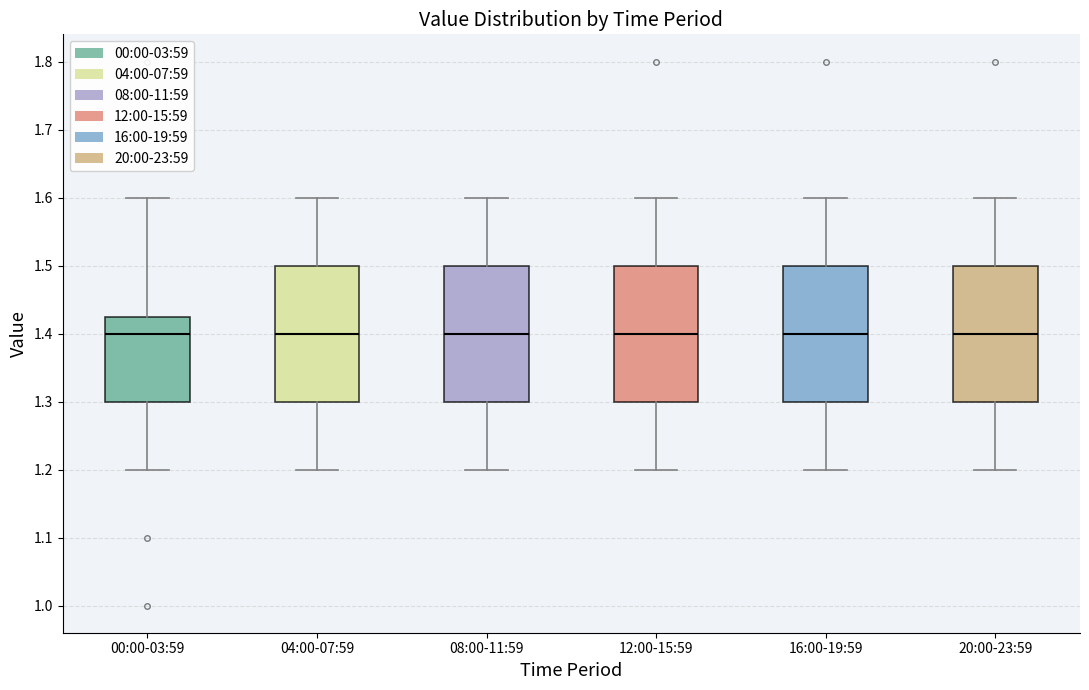

Reading left to right, transcribe this box plot: for each box, give where its median line is, the range the box spans, and where its two whiskers end, as read against the y-axis. The values are not printed on the chart, so give them approximately, as read against the axis.

00:00-03:59: median 1.40, box 1.30 to 1.43, whiskers 1.20 to 1.60
04:00-07:59: median 1.40, box 1.30 to 1.50, whiskers 1.20 to 1.60
08:00-11:59: median 1.40, box 1.30 to 1.50, whiskers 1.20 to 1.60
12:00-15:59: median 1.40, box 1.30 to 1.50, whiskers 1.20 to 1.60
16:00-19:59: median 1.40, box 1.30 to 1.50, whiskers 1.20 to 1.60
20:00-23:59: median 1.40, box 1.30 to 1.50, whiskers 1.20 to 1.60